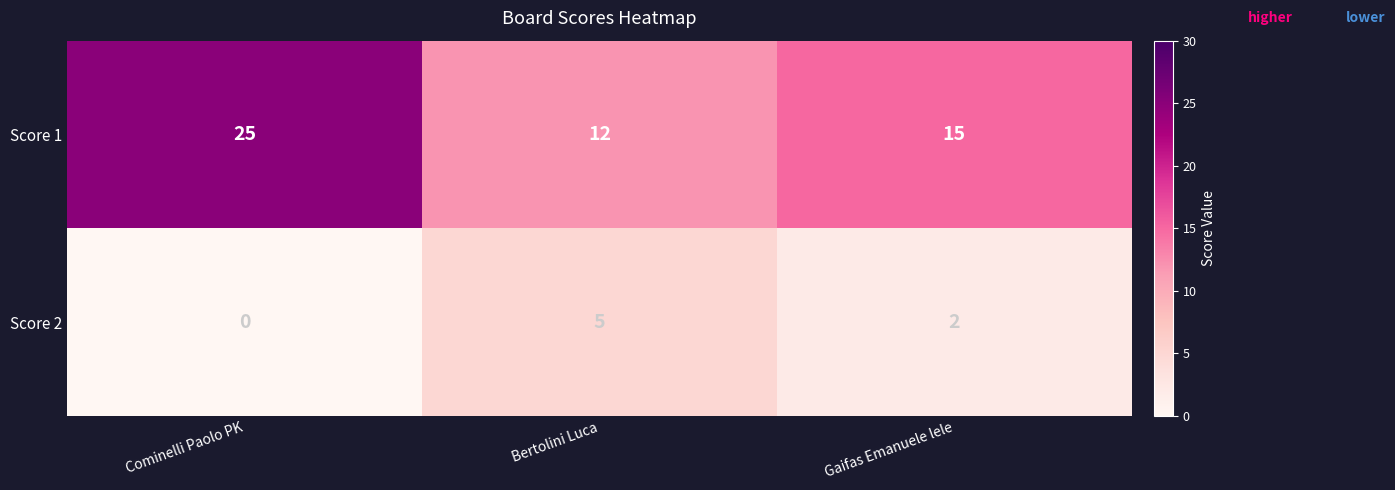

List the labels in order of Score 2 value, largest first.

Bertolini Luca, Gaifas Emanuele lele, Cominelli Paolo PK